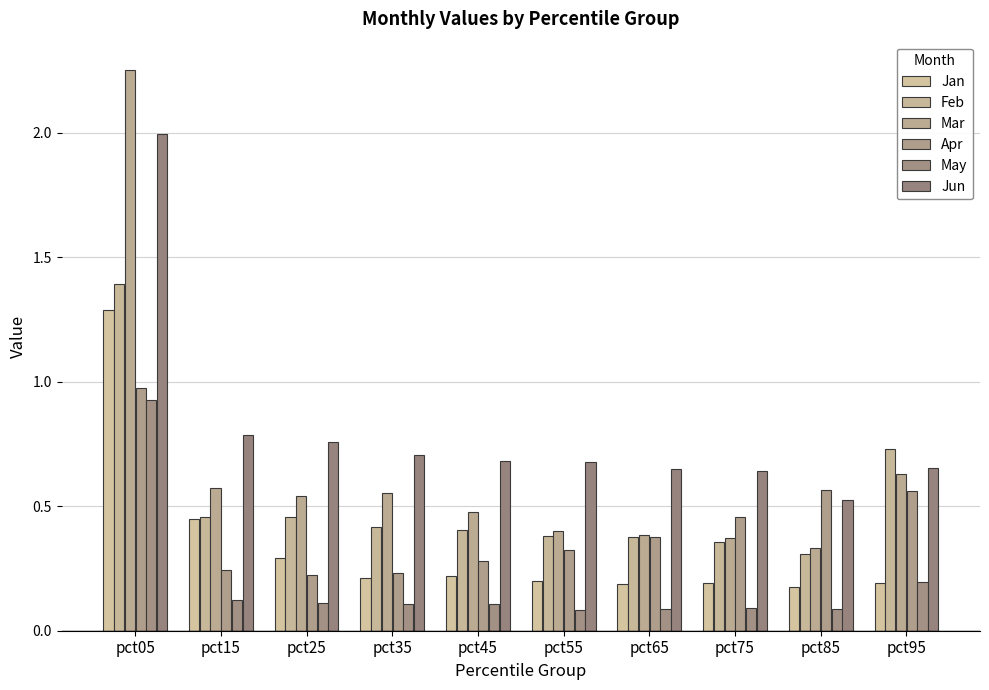

List the labels in order of Mar value, largest first.

pct05, pct95, pct15, pct35, pct25, pct45, pct55, pct65, pct75, pct85